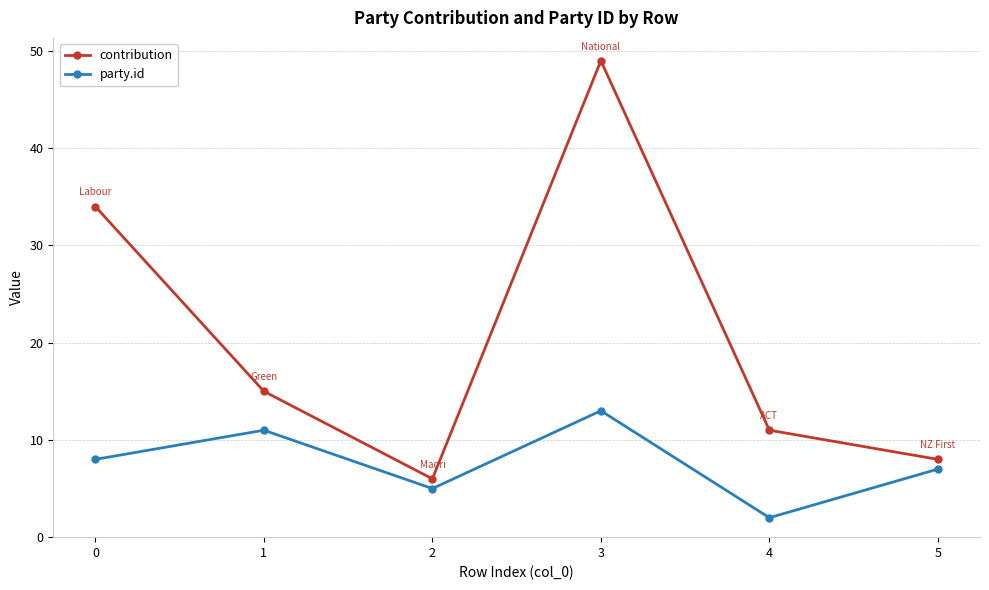

How many interior local peaks does the contribution series have?

1